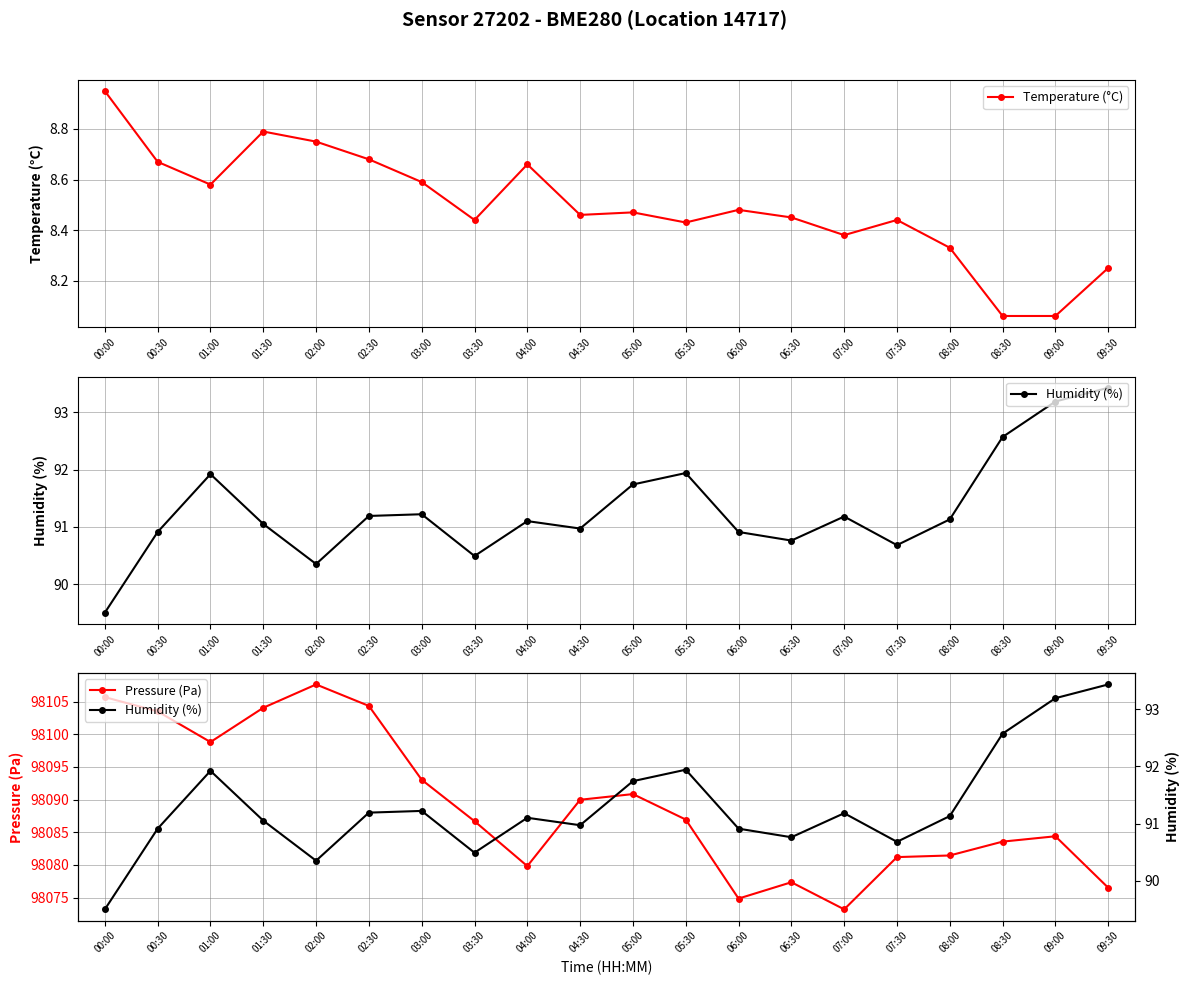

True or false: Pressure (Pa) and Humidity (%) cross at least once.

False